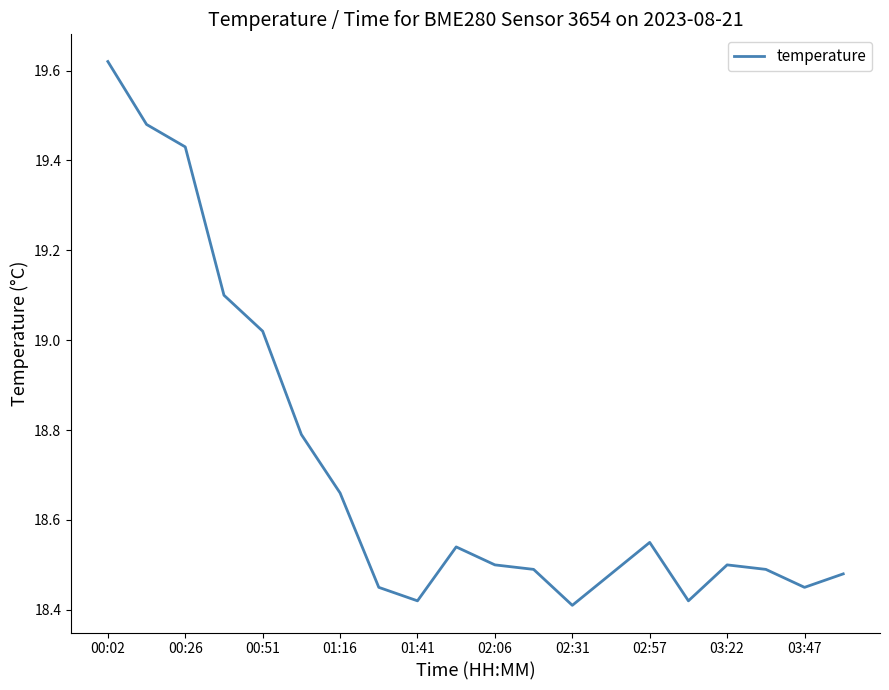

What is the difference between the maximum and minimum values?

1.2